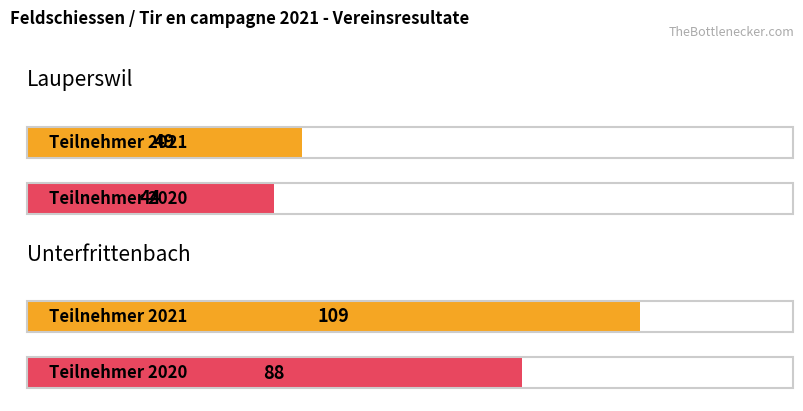

What value does the Teilnehmer 2021 series have at Unterfrittenbach?

109